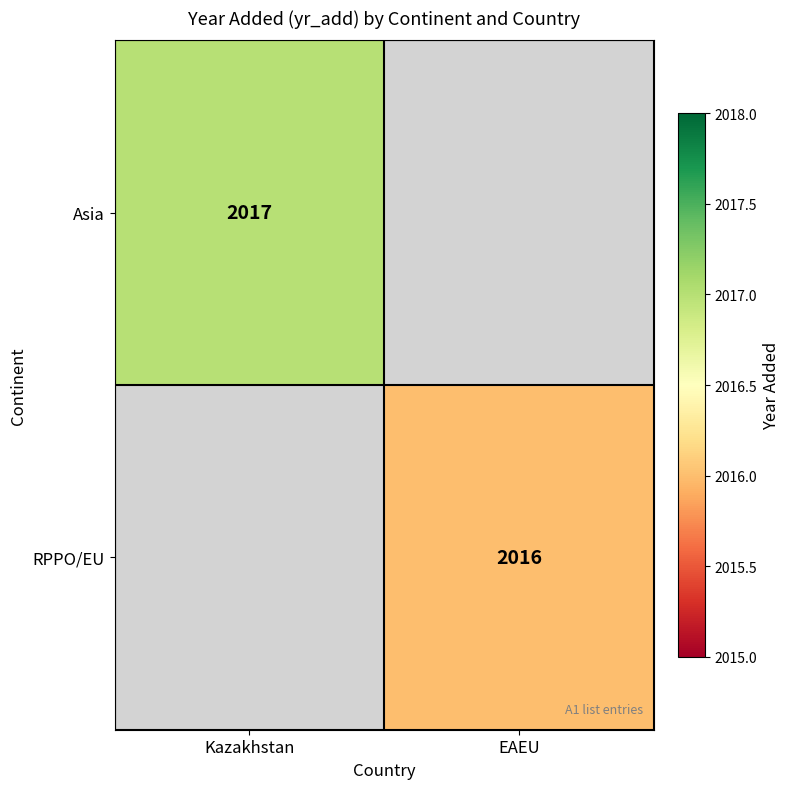

True or false: Asia has a value of 2871 at Kazakhstan.

False